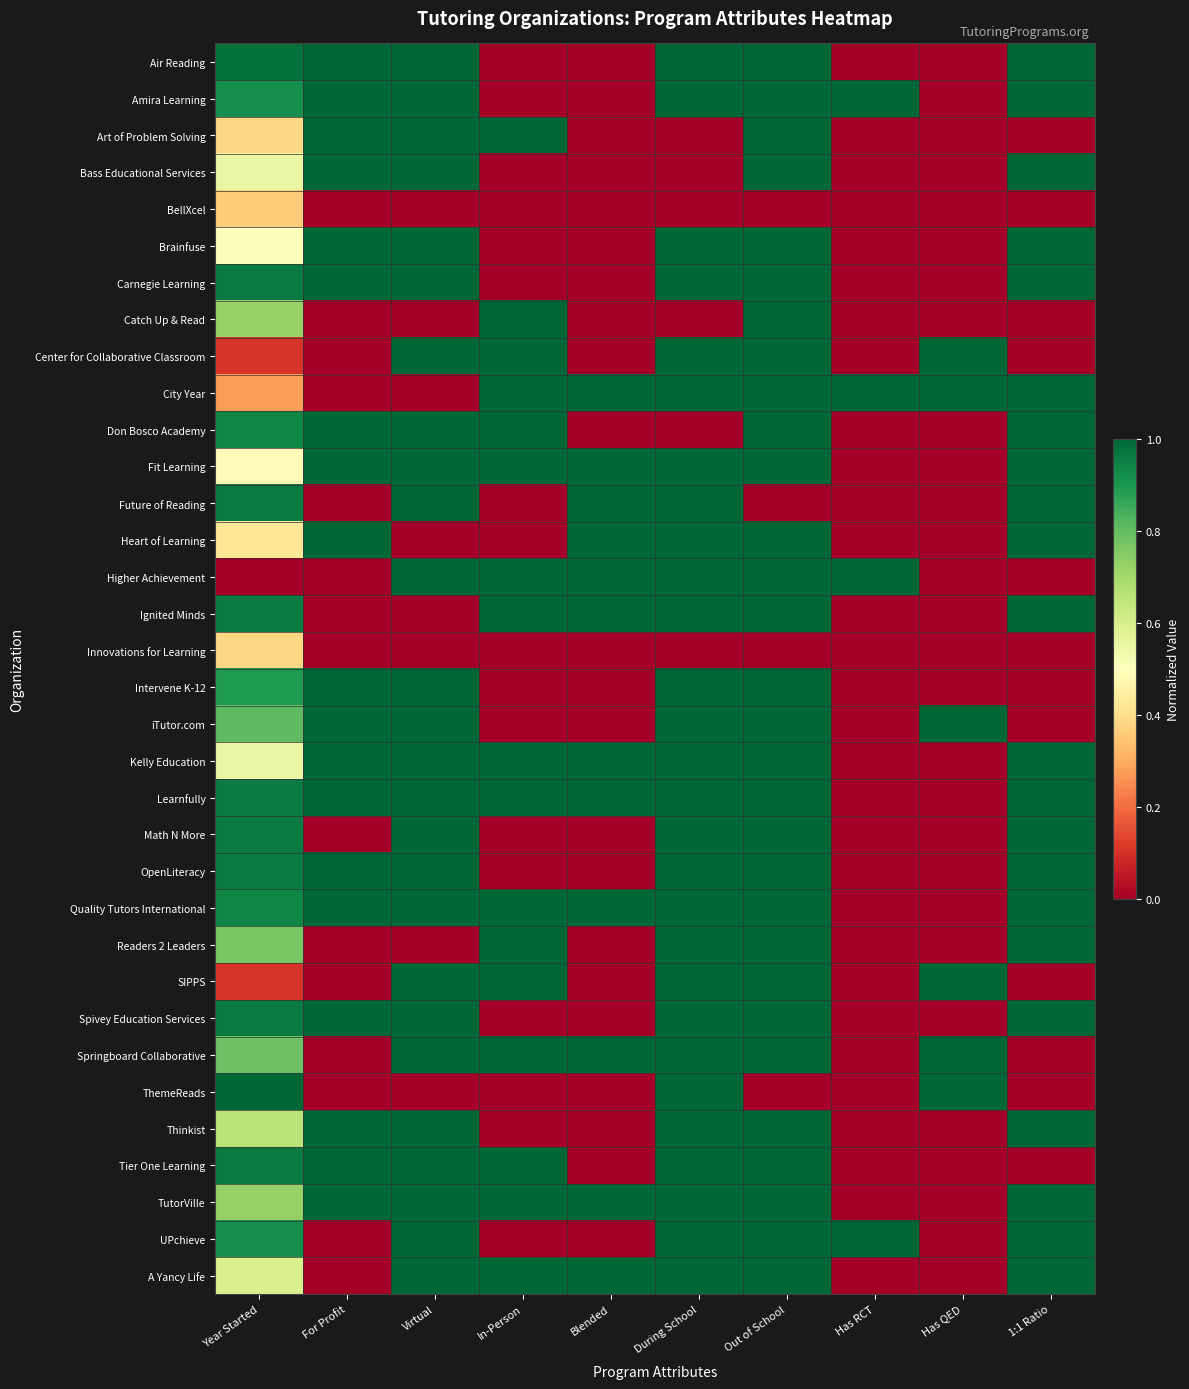

Reading right to left, what are all the values shown in this chart?

Air Reading: 1:1 Ratio=1.0	Has QED=0.0	Has RCT=0.0	Out of School=1.0	During School=1.0	Blended=0.0	In-Person=0.0	Virtual=1.0	For Profit=1.0	Year Started=1.0
Amira Learning: 1:1 Ratio=1.0	Has QED=0.0	Has RCT=1.0	Out of School=1.0	During School=1.0	Blended=0.0	In-Person=0.0	Virtual=1.0	For Profit=1.0	Year Started=0.9
Art of Problem Solving: 1:1 Ratio=0.0	Has QED=0.0	Has RCT=0.0	Out of School=1.0	During School=0.0	Blended=0.0	In-Person=1.0	Virtual=1.0	For Profit=1.0	Year Started=0.4
Bass Educational Services: 1:1 Ratio=1.0	Has QED=0.0	Has RCT=0.0	Out of School=1.0	During School=0.0	Blended=0.0	In-Person=0.0	Virtual=1.0	For Profit=1.0	Year Started=0.6
BellXcel: 1:1 Ratio=0.0	Has QED=0.0	Has RCT=0.0	Out of School=0.0	During School=0.0	Blended=0.0	In-Person=0.0	Virtual=0.0	For Profit=0.0	Year Started=0.4
Brainfuse: 1:1 Ratio=1.0	Has QED=0.0	Has RCT=0.0	Out of School=1.0	During School=1.0	Blended=0.0	In-Person=0.0	Virtual=1.0	For Profit=1.0	Year Started=0.5
Carnegie Learning: 1:1 Ratio=1.0	Has QED=0.0	Has RCT=0.0	Out of School=1.0	During School=1.0	Blended=0.0	In-Person=0.0	Virtual=1.0	For Profit=1.0	Year Started=1.0
Catch Up & Read: 1:1 Ratio=0.0	Has QED=0.0	Has RCT=0.0	Out of School=1.0	During School=0.0	Blended=0.0	In-Person=1.0	Virtual=0.0	For Profit=0.0	Year Started=0.7
Center for Collaborative Classroom: 1:1 Ratio=0.0	Has QED=1.0	Has RCT=0.0	Out of School=1.0	During School=1.0	Blended=0.0	In-Person=1.0	Virtual=1.0	For Profit=0.0	Year Started=0.1
City Year: 1:1 Ratio=1.0	Has QED=1.0	Has RCT=1.0	Out of School=1.0	During School=1.0	Blended=1.0	In-Person=1.0	Virtual=0.0	For Profit=0.0	Year Started=0.3
Don Bosco Academy: 1:1 Ratio=1.0	Has QED=0.0	Has RCT=0.0	Out of School=1.0	During School=0.0	Blended=0.0	In-Person=1.0	Virtual=1.0	For Profit=1.0	Year Started=0.9
Fit Learning: 1:1 Ratio=1.0	Has QED=0.0	Has RCT=0.0	Out of School=1.0	During School=1.0	Blended=1.0	In-Person=1.0	Virtual=1.0	For Profit=1.0	Year Started=0.5
Future of Reading: 1:1 Ratio=1.0	Has QED=0.0	Has RCT=0.0	Out of School=0.0	During School=1.0	Blended=1.0	In-Person=0.0	Virtual=1.0	For Profit=0.0	Year Started=1.0
Heart of Learning: 1:1 Ratio=1.0	Has QED=0.0	Has RCT=0.0	Out of School=1.0	During School=1.0	Blended=1.0	In-Person=0.0	Virtual=0.0	For Profit=1.0	Year Started=0.4
Higher Achievement: 1:1 Ratio=0.0	Has QED=0.0	Has RCT=1.0	Out of School=1.0	During School=1.0	Blended=1.0	In-Person=1.0	Virtual=1.0	For Profit=0.0	Year Started=0.0
Ignited Minds: 1:1 Ratio=1.0	Has QED=0.0	Has RCT=0.0	Out of School=1.0	During School=1.0	Blended=1.0	In-Person=1.0	Virtual=0.0	For Profit=0.0	Year Started=1.0
Innovations for Learning: 1:1 Ratio=0.0	Has QED=0.0	Has RCT=0.0	Out of School=0.0	During School=0.0	Blended=0.0	In-Person=0.0	Virtual=0.0	For Profit=0.0	Year Started=0.4
Intervene K-12: 1:1 Ratio=0.0	Has QED=0.0	Has RCT=0.0	Out of School=1.0	During School=1.0	Blended=0.0	In-Person=0.0	Virtual=1.0	For Profit=1.0	Year Started=0.9
iTutor.com: 1:1 Ratio=0.0	Has QED=1.0	Has RCT=0.0	Out of School=1.0	During School=1.0	Blended=0.0	In-Person=0.0	Virtual=1.0	For Profit=1.0	Year Started=0.8
Kelly Education: 1:1 Ratio=1.0	Has QED=0.0	Has RCT=0.0	Out of School=1.0	During School=1.0	Blended=1.0	In-Person=1.0	Virtual=1.0	For Profit=1.0	Year Started=0.6
Learnfully: 1:1 Ratio=1.0	Has QED=0.0	Has RCT=0.0	Out of School=1.0	During School=1.0	Blended=1.0	In-Person=1.0	Virtual=1.0	For Profit=1.0	Year Started=1.0
Math N More: 1:1 Ratio=1.0	Has QED=0.0	Has RCT=0.0	Out of School=1.0	During School=1.0	Blended=0.0	In-Person=0.0	Virtual=1.0	For Profit=0.0	Year Started=1.0
OpenLiteracy: 1:1 Ratio=1.0	Has QED=0.0	Has RCT=0.0	Out of School=1.0	During School=1.0	Blended=0.0	In-Person=0.0	Virtual=1.0	For Profit=1.0	Year Started=1.0
Quality Tutors International: 1:1 Ratio=1.0	Has QED=0.0	Has RCT=0.0	Out of School=1.0	During School=1.0	Blended=1.0	In-Person=1.0	Virtual=1.0	For Profit=1.0	Year Started=0.9
Readers 2 Leaders: 1:1 Ratio=1.0	Has QED=0.0	Has RCT=0.0	Out of School=1.0	During School=1.0	Blended=0.0	In-Person=1.0	Virtual=0.0	For Profit=0.0	Year Started=0.8
SIPPS: 1:1 Ratio=0.0	Has QED=1.0	Has RCT=0.0	Out of School=1.0	During School=1.0	Blended=0.0	In-Person=1.0	Virtual=1.0	For Profit=0.0	Year Started=0.1
Spivey Education Services: 1:1 Ratio=1.0	Has QED=0.0	Has RCT=0.0	Out of School=1.0	During School=1.0	Blended=0.0	In-Person=0.0	Virtual=1.0	For Profit=1.0	Year Started=1.0
Springboard Collaborative: 1:1 Ratio=0.0	Has QED=1.0	Has RCT=0.0	Out of School=1.0	During School=1.0	Blended=1.0	In-Person=1.0	Virtual=1.0	For Profit=0.0	Year Started=0.8
ThemeReads: 1:1 Ratio=0.0	Has QED=1.0	Has RCT=0.0	Out of School=0.0	During School=1.0	Blended=0.0	In-Person=0.0	Virtual=0.0	For Profit=0.0	Year Started=1.0
Thinkist: 1:1 Ratio=1.0	Has QED=0.0	Has RCT=0.0	Out of School=1.0	During School=1.0	Blended=0.0	In-Person=0.0	Virtual=1.0	For Profit=1.0	Year Started=0.7
Tier One Learning: 1:1 Ratio=0.0	Has QED=0.0	Has RCT=0.0	Out of School=1.0	During School=1.0	Blended=0.0	In-Person=1.0	Virtual=1.0	For Profit=1.0	Year Started=1.0
TutorVille: 1:1 Ratio=1.0	Has QED=0.0	Has RCT=0.0	Out of School=1.0	During School=1.0	Blended=1.0	In-Person=1.0	Virtual=1.0	For Profit=1.0	Year Started=0.7
UPchieve: 1:1 Ratio=1.0	Has QED=0.0	Has RCT=1.0	Out of School=1.0	During School=1.0	Blended=0.0	In-Person=0.0	Virtual=1.0	For Profit=0.0	Year Started=0.9
A Yancy Life: 1:1 Ratio=1.0	Has QED=0.0	Has RCT=0.0	Out of School=1.0	During School=1.0	Blended=1.0	In-Person=1.0	Virtual=1.0	For Profit=0.0	Year Started=0.6